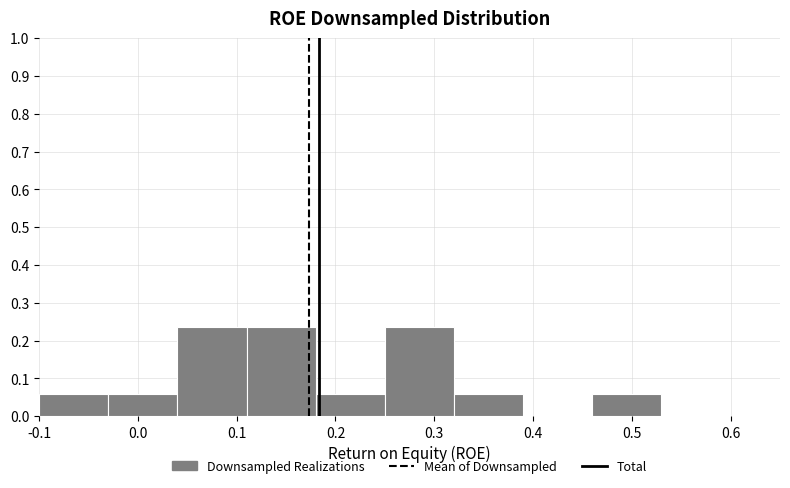

Reading left to right, transcribe this chart: for each bar, give the range it covers on the x-axis and its height. The values are not printed on the chart, so give them approximately, as read against the axis.

-0.10 to -0.03: 0.06
-0.03 to 0.04: 0.06
0.04 to 0.11: 0.24
0.11 to 0.18: 0.24
0.18 to 0.25: 0.06
0.25 to 0.32: 0.24
0.32 to 0.39: 0.06
0.39 to 0.46: 0
0.46 to 0.53: 0.06
0.53 to 0.60: 0